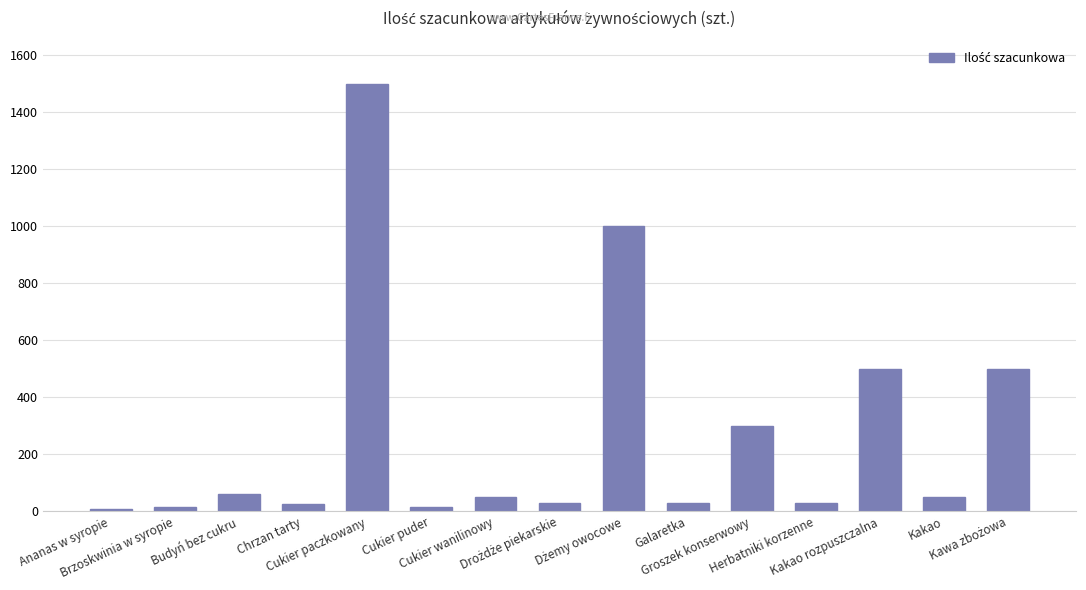

Approximately how many times larger is the value at Cukier puder compared to Herbatniki korzenne?

0.5